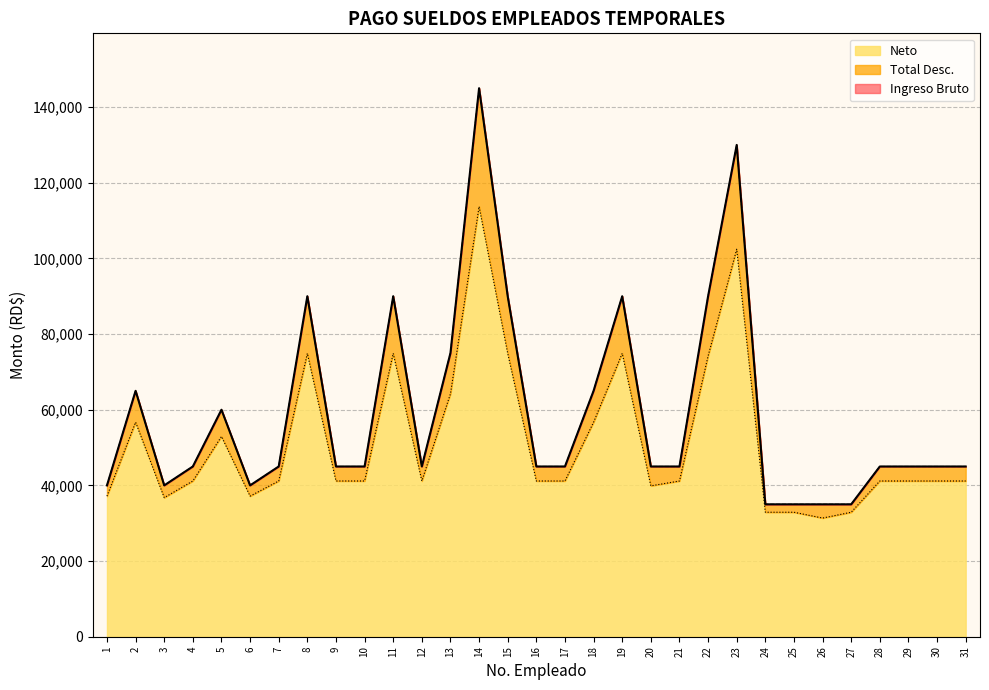

Reading right to left, list all the values displayed in this chart.

Ingreso Bruto: 45000.0	45000.0	45000.0	45000.0	35000.0	35000.0	35000.0	35000.0	130000.0	90000.0	45000.0	45000.0	90000.0	65000.0	45000.0	45000.0	90000.0	145000.0	75000.0	45000.0	90000.0	45000.0	45000.0	90000.0	45000.0	40000.0	60000.0	45000.0	40000.0	65000.0	40000.0
Total Desc.: 45000.0	45000.0	45000.0	45000.0	35000.0	35000.0	35000.0	35000.0	130000.0	90000.0	45000.0	45000.0	90000.0	65000.0	45000.0	45000.0	90000.0	145000.0	75000.0	45000.0	90000.0	45000.0	45000.0	90000.0	45000.0	40000.0	60000.0	45000.0	40000.0	65000.0	40000.0
Neto: 41167.2	41167.2	41167.2	41167.2	32906.5	31368.5	32906.5	32906.5	102429.9	74202.9	41167.2	39881.6	74902.9	56705.9	41167.2	41167.2	74902.9	113715.0	64233.1	41167.2	74902.9	41167.2	41167.2	74902.9	41167.2	37168.3	52942.3	41167.2	36768.3	56705.9	37168.3